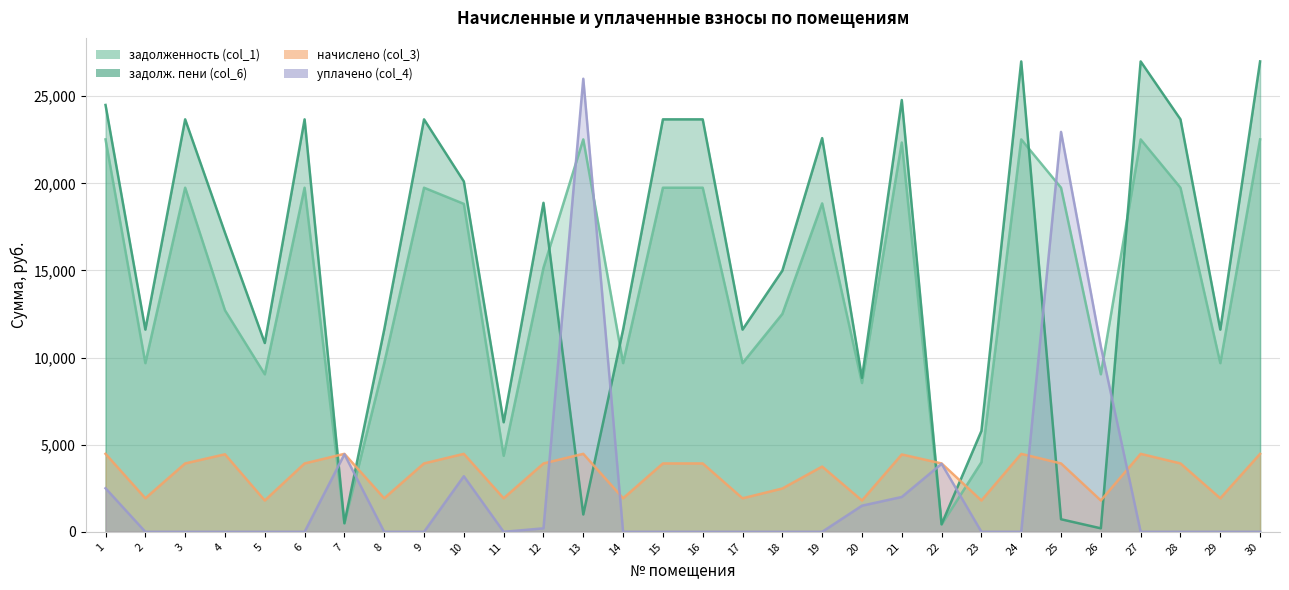

Where do задолж. пени (col_6) and задолженность (col_1) first cross each other?

12 and 13